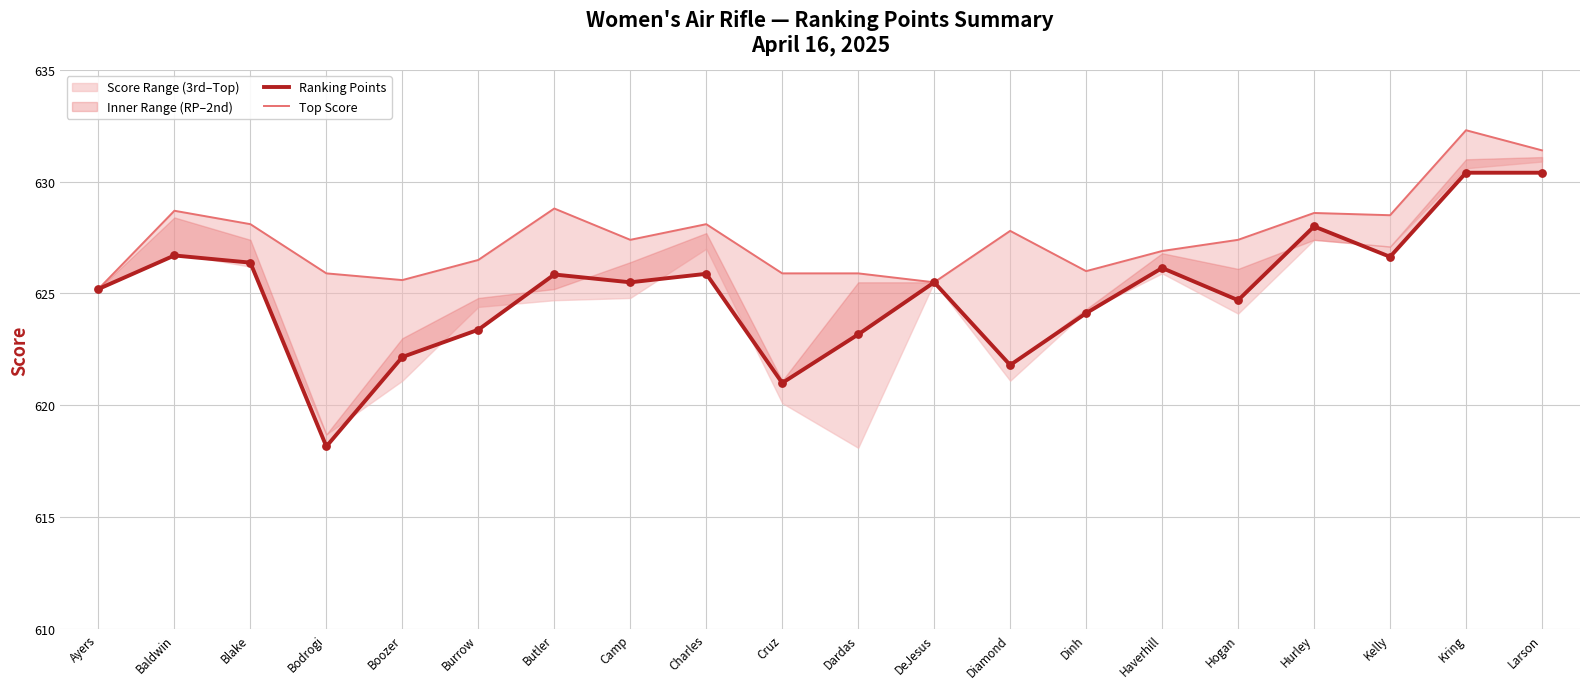

What is the total value across all series at DeJesus?

1251.0